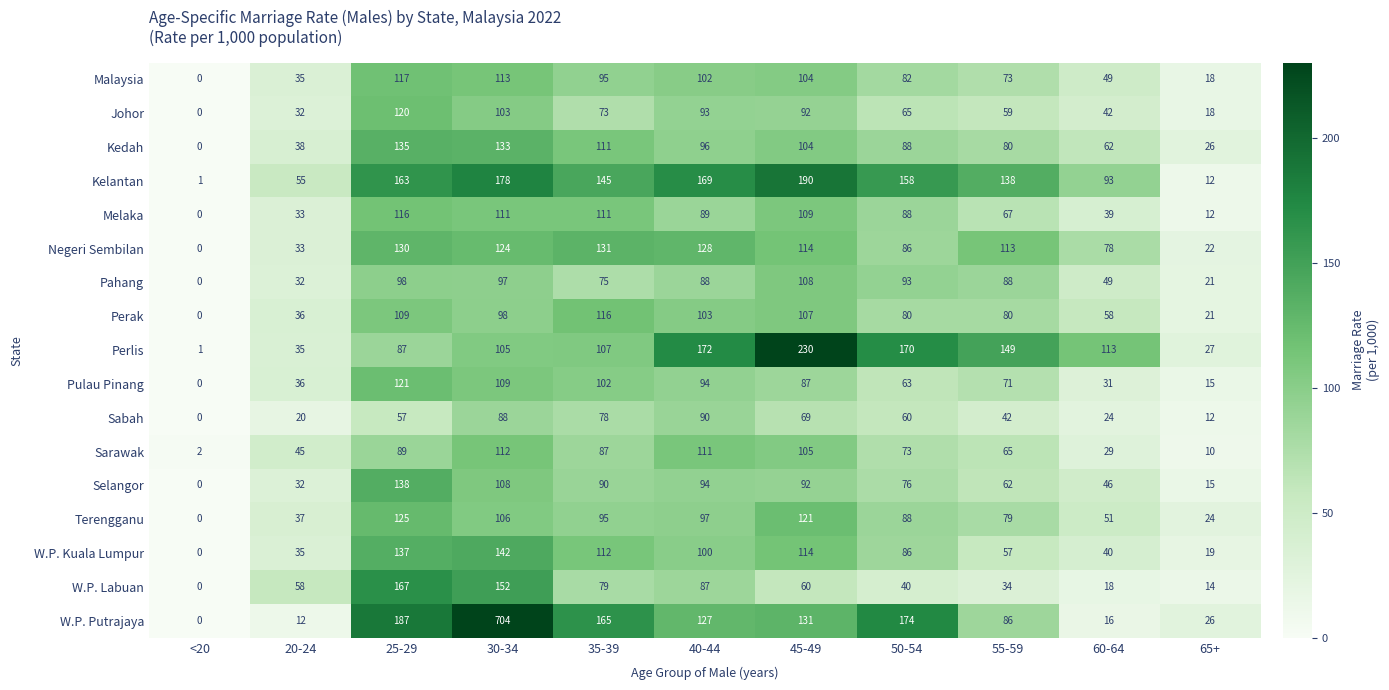

At which category is the sum across all series the highest?

30-34